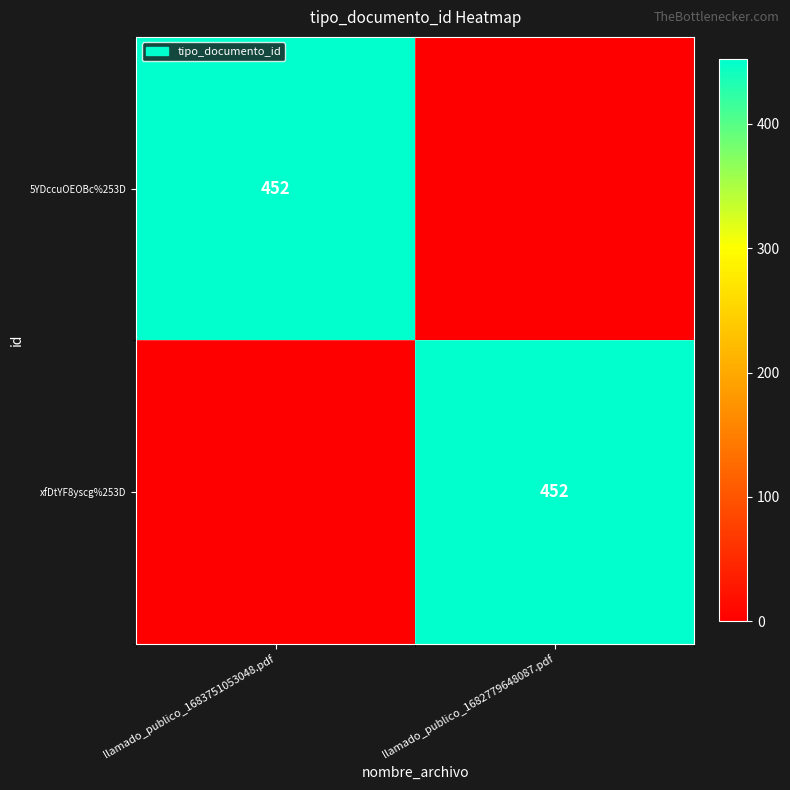

True or false: 5YDccuOEOBc%253D has a value of 452 at llamado_publico_1683751053048.pdf.

True